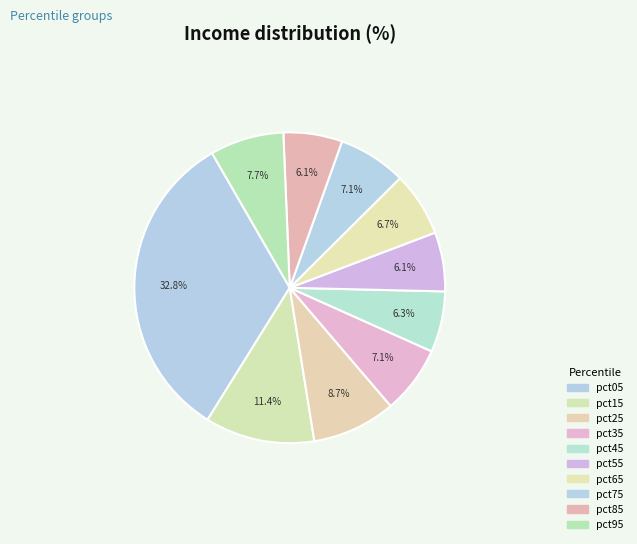

To the nearest percent, what is the combined percentage of pct25 and pct95?

16%